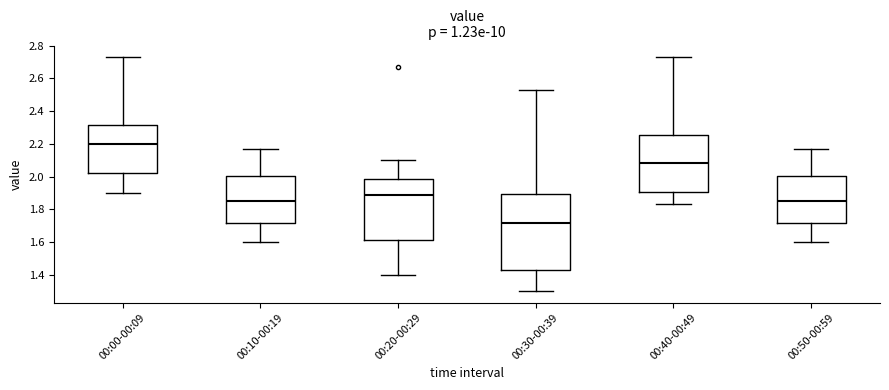

Reading left to right, read every box against the y-axis: the position of its median line, the range the box covers, and the ends of its whiskers. The values are not printed on the chart, so give them approximately, as read against the axis.

00:00-00:09: median 2.20, box 2.02 to 2.32, whiskers 1.90 to 2.74
00:10-00:19: median 1.86, box 1.72 to 2.00, whiskers 1.60 to 2.18
00:20-00:29: median 1.88, box 1.62 to 1.98, whiskers 1.40 to 2.10
00:30-00:39: median 1.72, box 1.42 to 1.90, whiskers 1.30 to 2.54
00:40-00:49: median 2.08, box 1.90 to 2.26, whiskers 1.84 to 2.74
00:50-00:59: median 1.86, box 1.72 to 2.00, whiskers 1.60 to 2.18